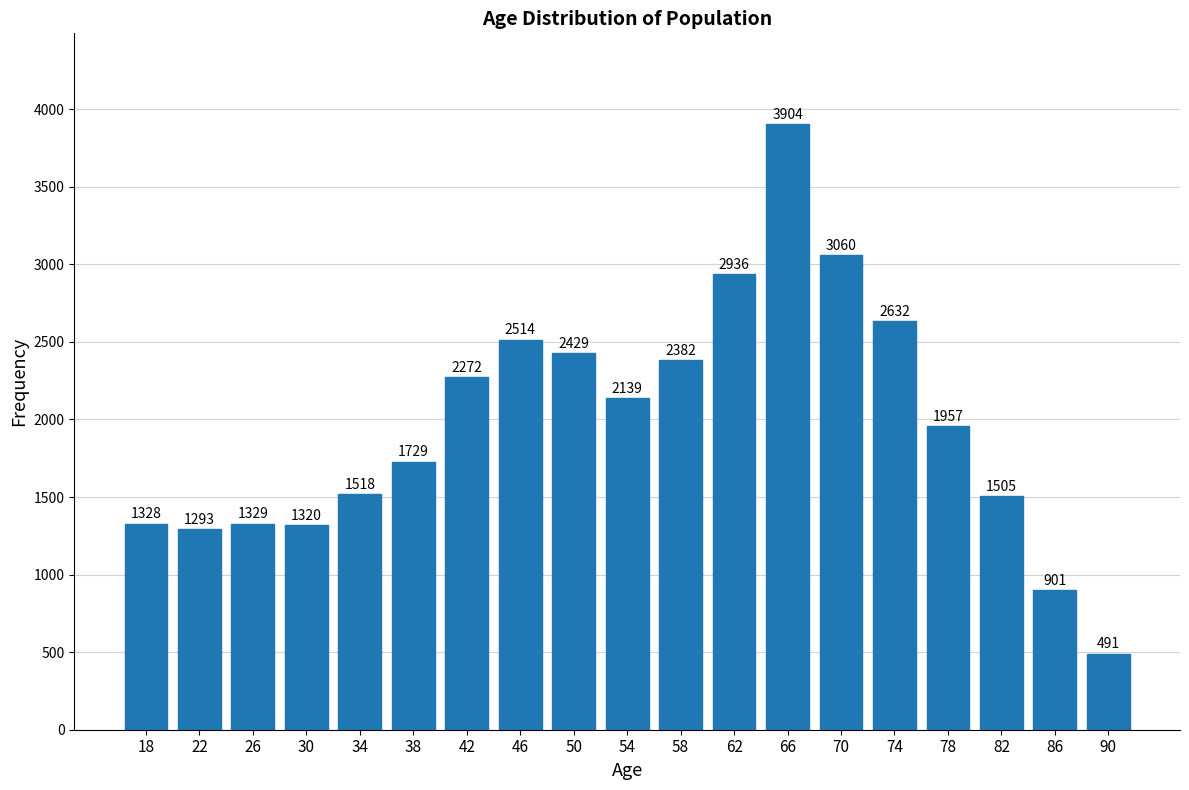

Reading right to left, transcribe all the data shown in this chart.

90=491	86=901	82=1505	78=1957	74=2632	70=3060	66=3904	62=2936	58=2382	54=2139	50=2429	46=2514	42=2272	38=1729	34=1518	30=1320	26=1329	22=1293	18=1328